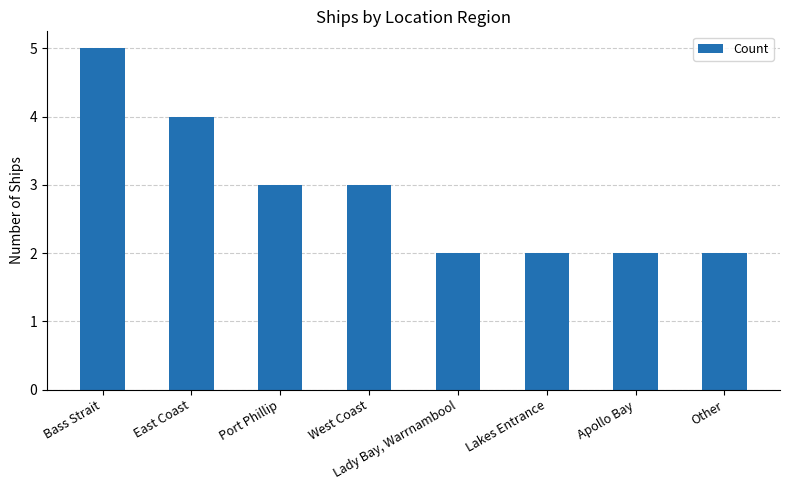

What value does the data have at Other?

2